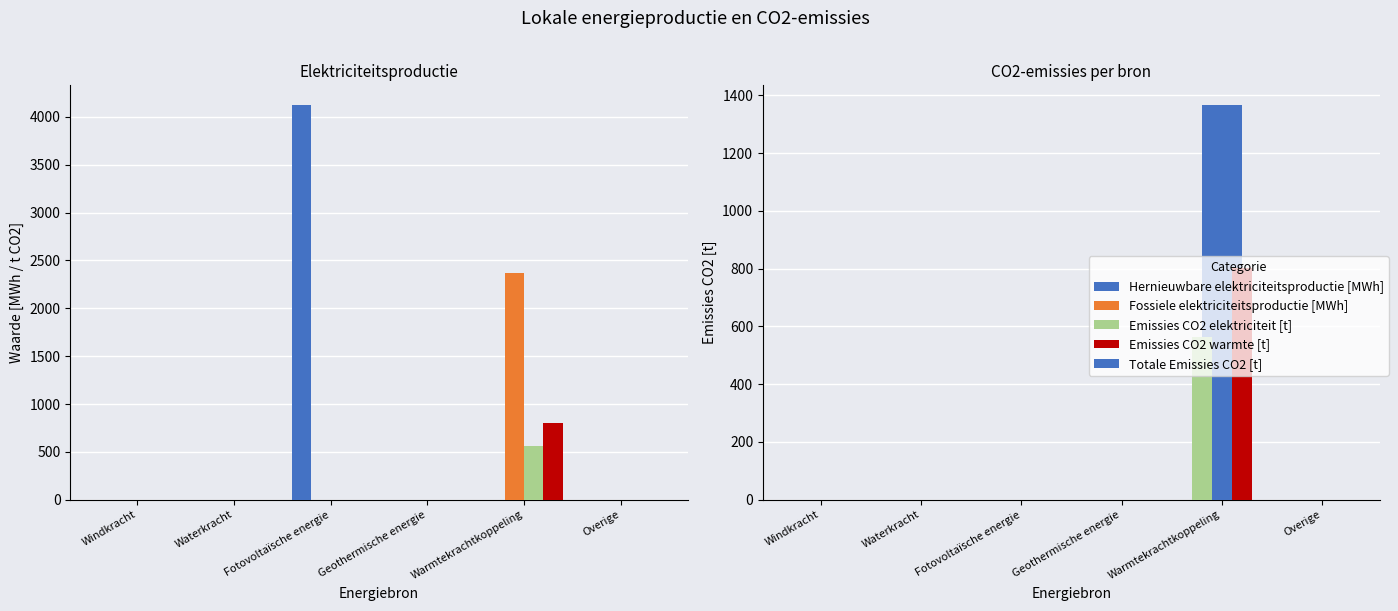

What are all the series names shown in the legend?

Hernieuwbare elektriciteitsproductie [MWh], Fossiele elektriciteitsproductie [MWh], Emissies CO2 elektriciteit [t], Emissies CO2 warmte [t], Totale Emissies CO2 [t]